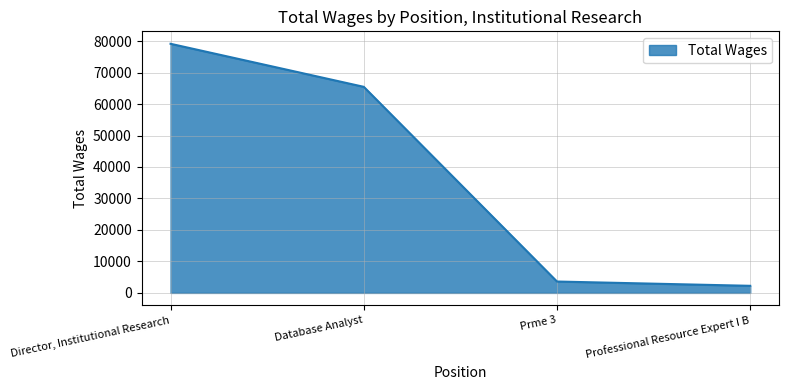

What value does the data have at Professional Resource Expert I B, to the nearest 10?

2250